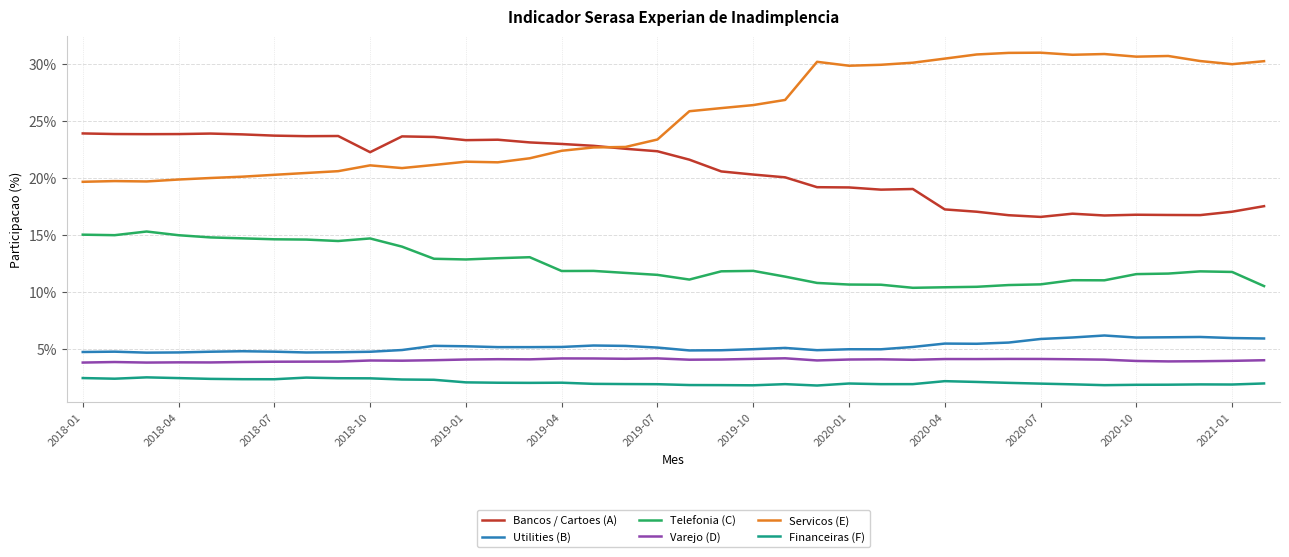

Which series has the largest total across all categories?

Servicos (E)